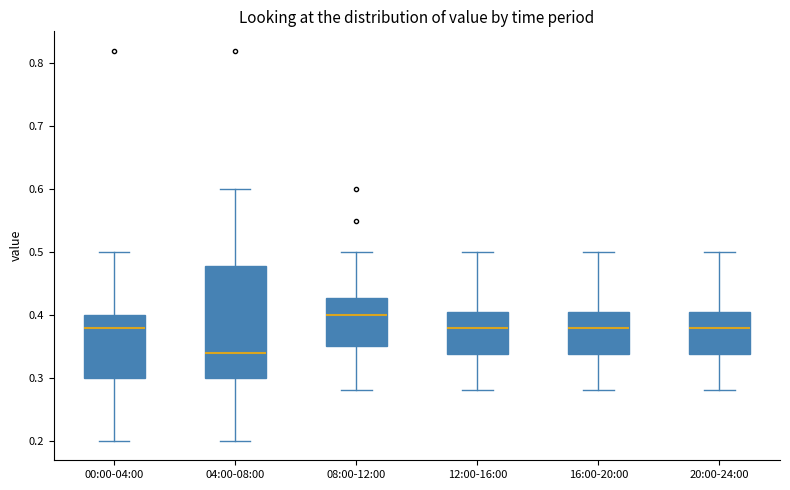

Reading left to right, transcribe this box plot: for each box, give where its median line is, the range the box spans, and where its two whiskers end, as read against the y-axis. The values are not printed on the chart, so give them approximately, as read against the axis.

00:00-04:00: median 0.38, box 0.30 to 0.40, whiskers 0.20 to 0.50
04:00-08:00: median 0.34, box 0.30 to 0.48, whiskers 0.20 to 0.60
08:00-12:00: median 0.40, box 0.35 to 0.43, whiskers 0.28 to 0.50
12:00-16:00: median 0.38, box 0.34 to 0.41, whiskers 0.28 to 0.50
16:00-20:00: median 0.38, box 0.34 to 0.41, whiskers 0.28 to 0.50
20:00-24:00: median 0.38, box 0.34 to 0.41, whiskers 0.28 to 0.50